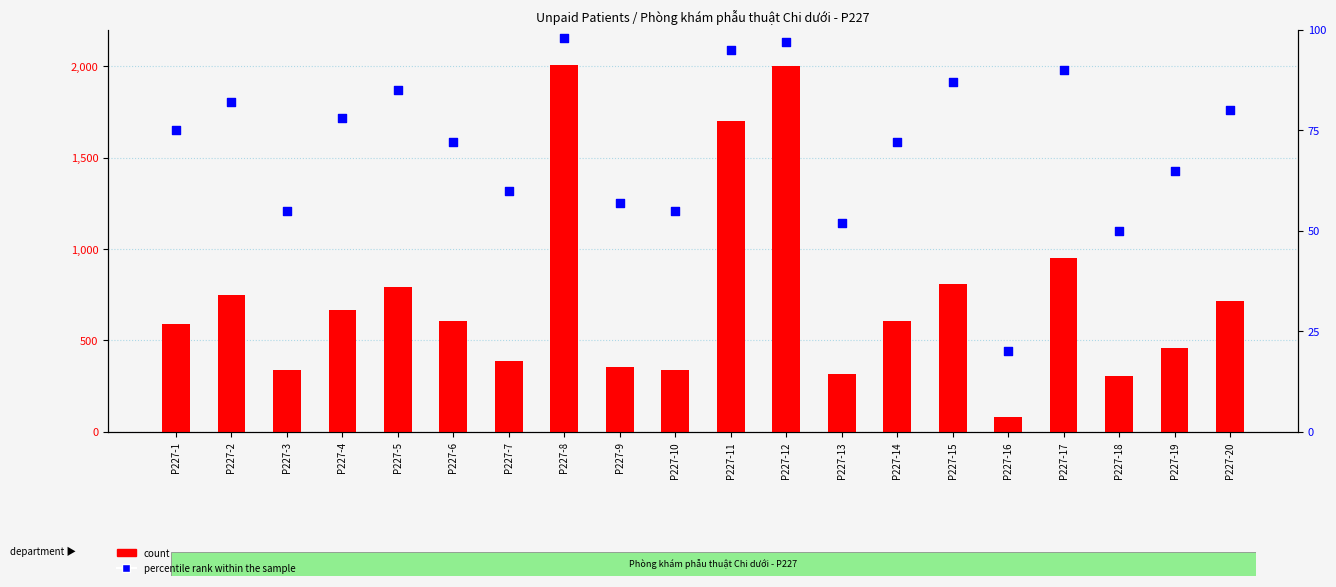

At which category is the sum across all series the highest?

P227-8